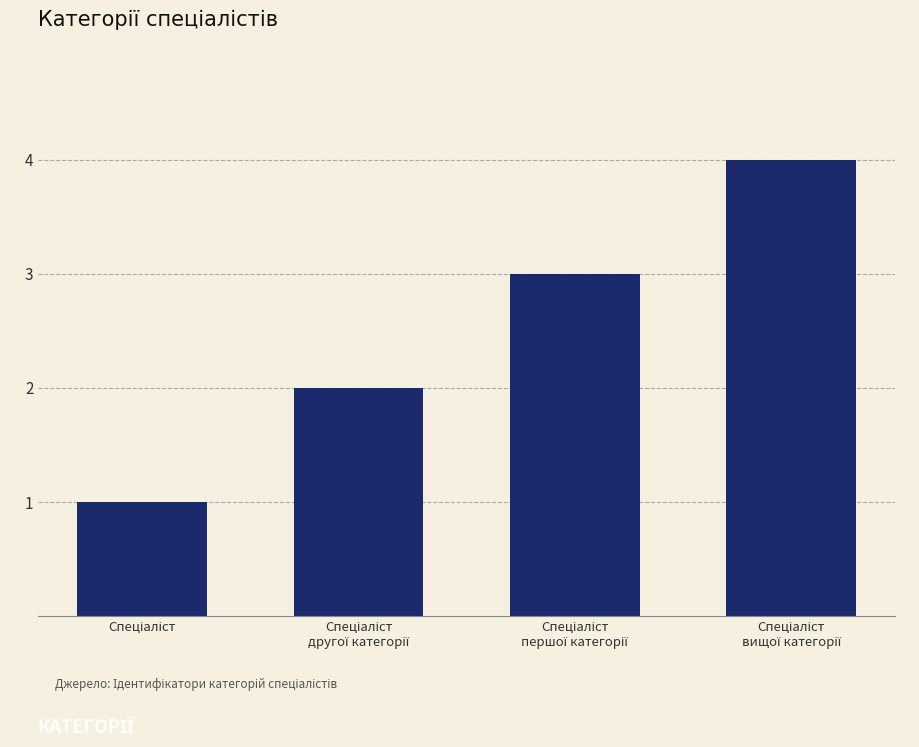

Count the values in the range 2 to 4.

3